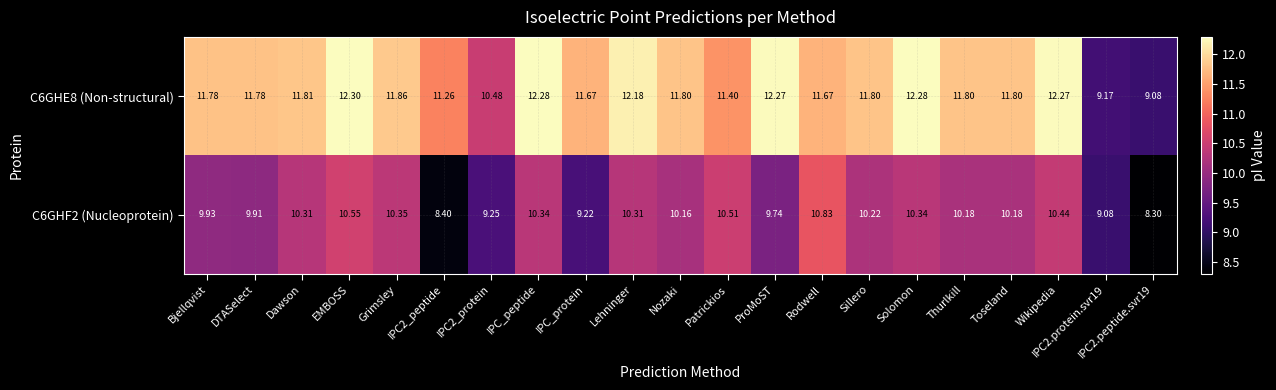

List the series in order of their overall mean, lowest first.

C6GHF2 (Nucleoprotein), C6GHE8 (Non-structural)